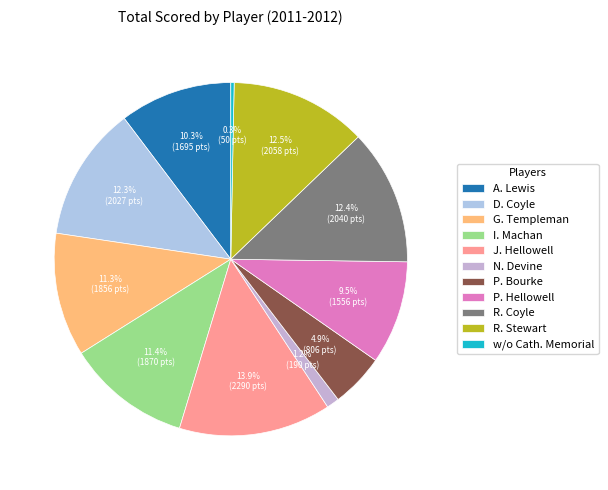

The A. Lewis slice represents 10% of the pie. True or false?

True